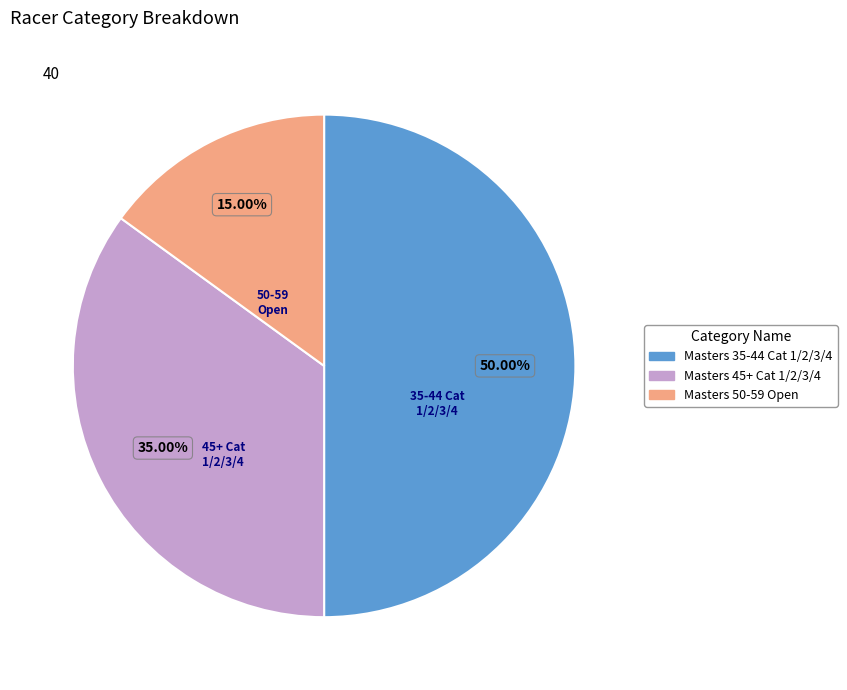

To the nearest percent, what is the average slice percentage?

33%